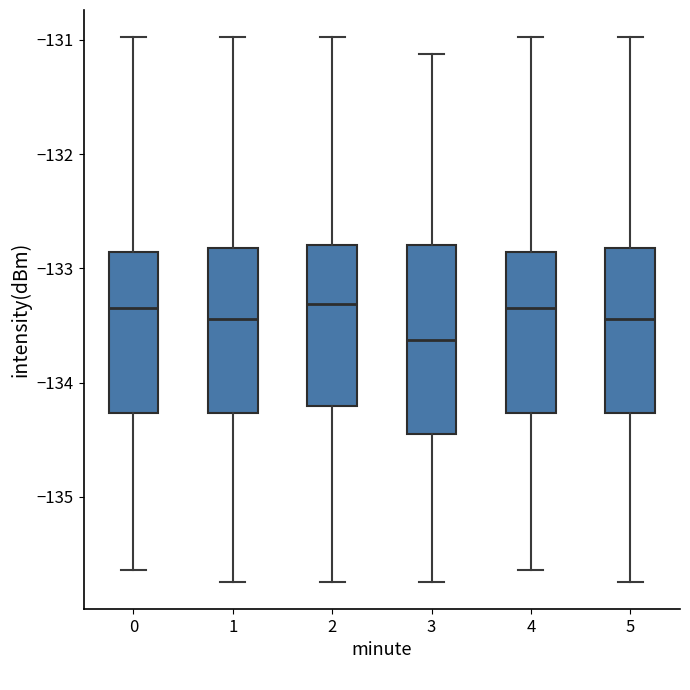

Where is the lower edge of the box at x = 5 on the y-axis? The values are not printed on the chart, so give them approximately, as read against the axis.

-134.3